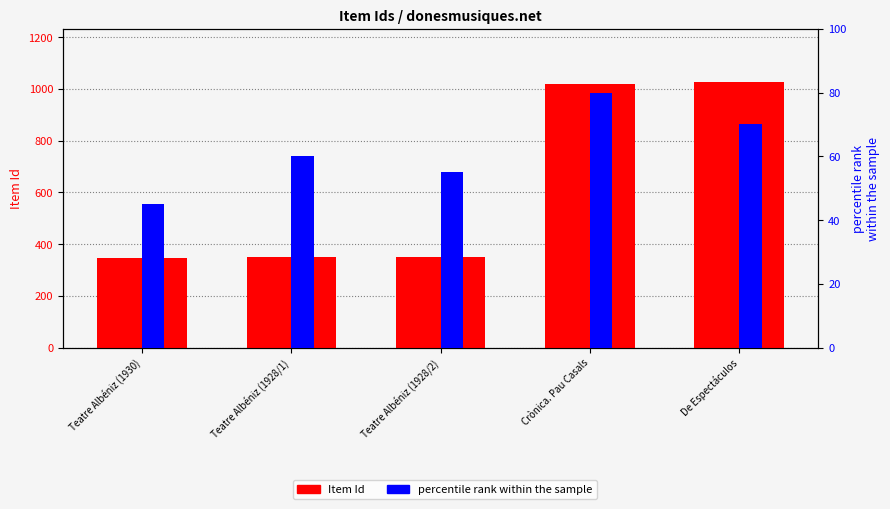

What is the sum of the percentile rank within the sample values at Teatre Albéniz (1928/2) and Crònica. Pau Casals?

135